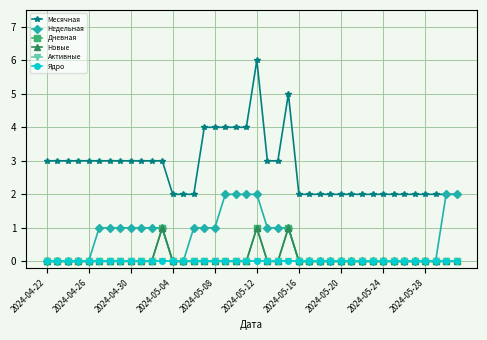

Is this an area chart (filled region under the line)?

No